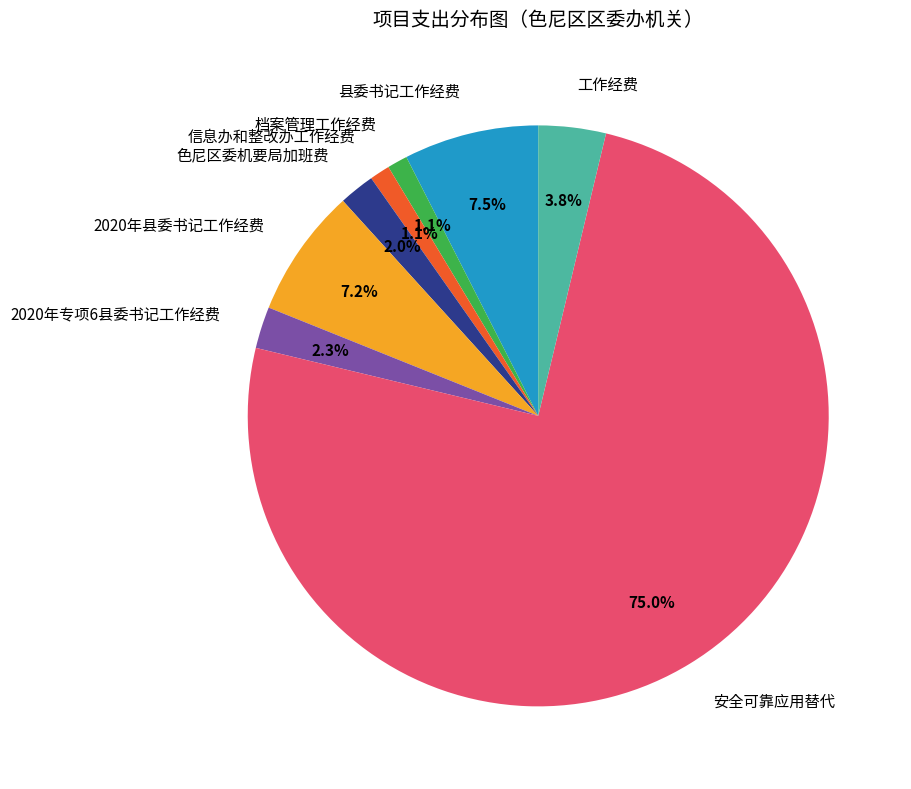

Approximately how many times larger is the value at 2020年县委书记工作经费 compared to 色尼区委机要局加班费?

3.6